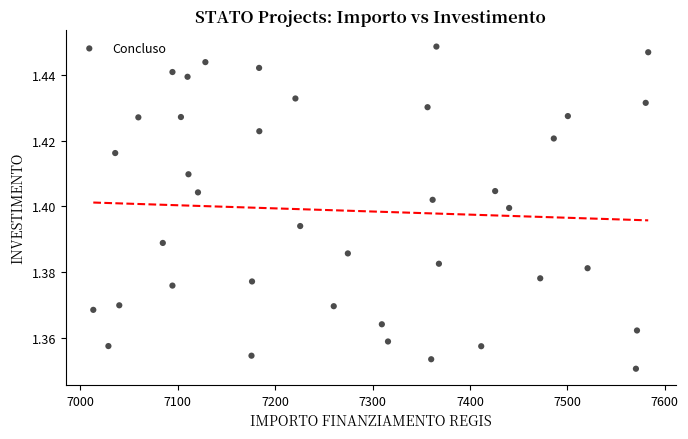

How many points are shown in the scatter plot?

39